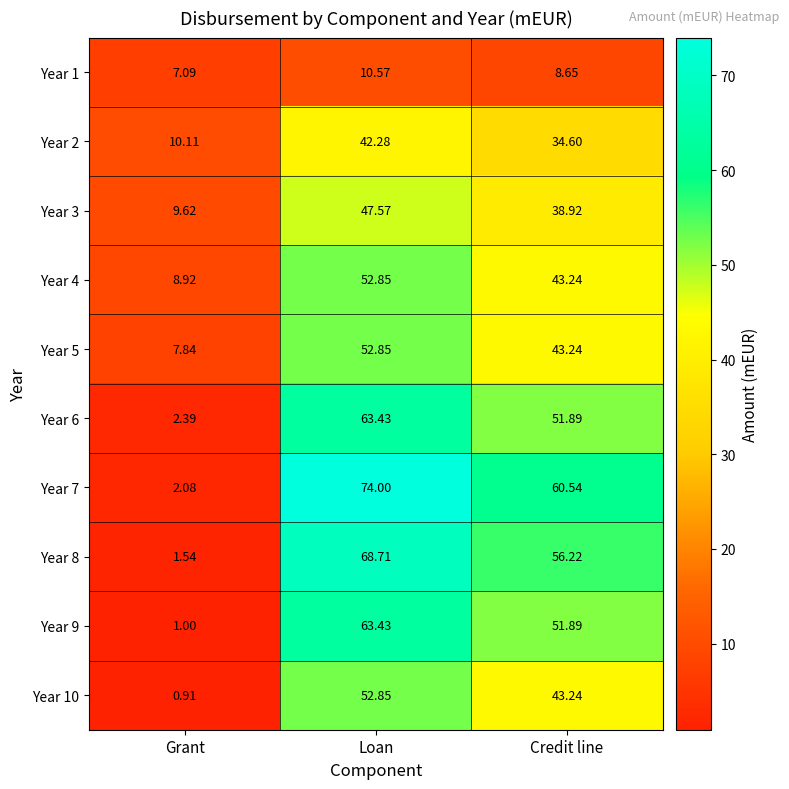

At Grant, list the series in order from largest to smallest.

Year 2, Year 3, Year 4, Year 5, Year 1, Year 6, Year 7, Year 8, Year 9, Year 10